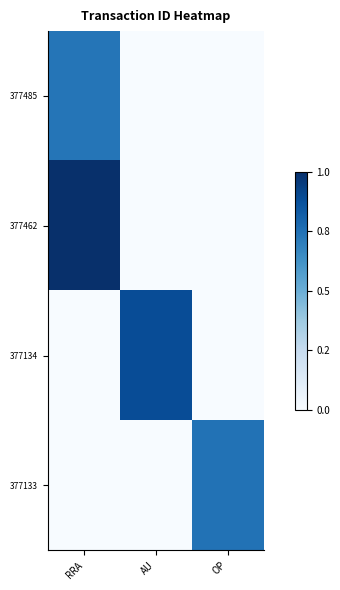

At which category is the sum across all series the highest?

RRA